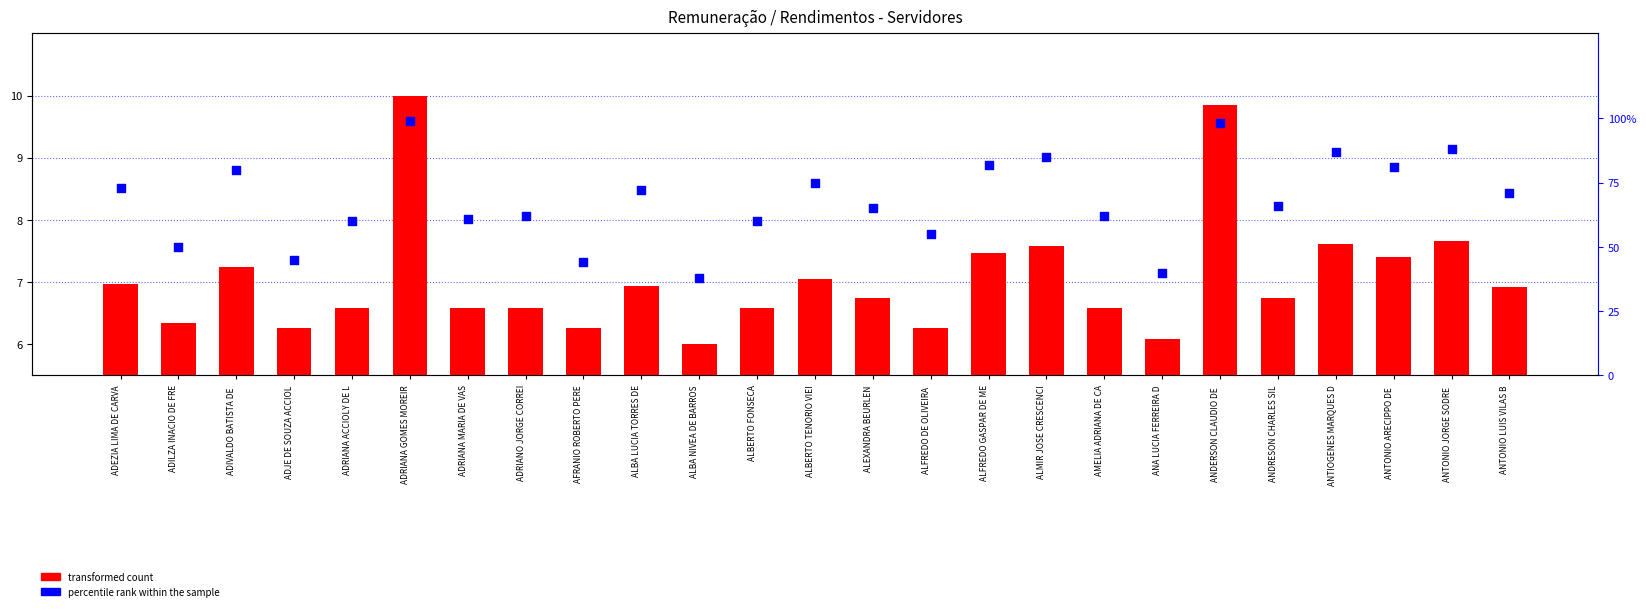

What is the total value across all series at AMELIA ADRIANA DE CA?

68.6